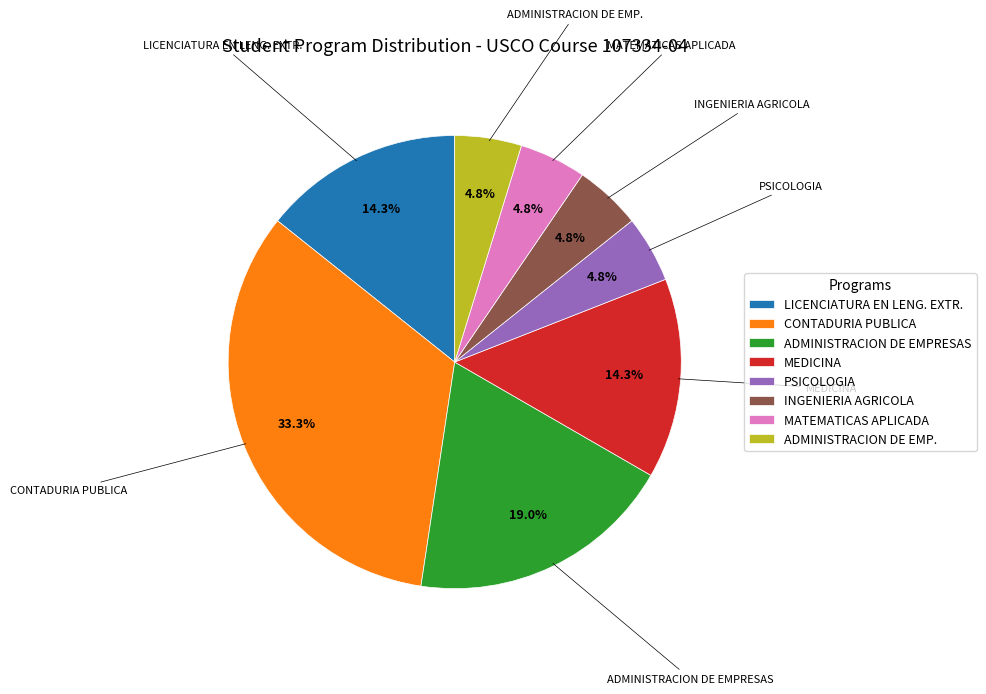

The ADMINISTRACION DE EMP. slice represents 5% of the pie. True or false?

True